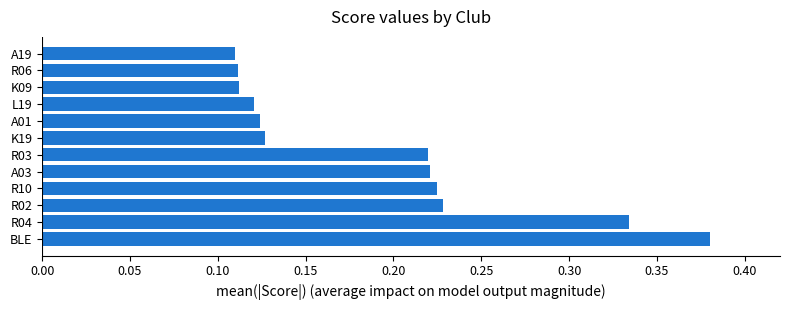

What is the sum of all values?

2.3